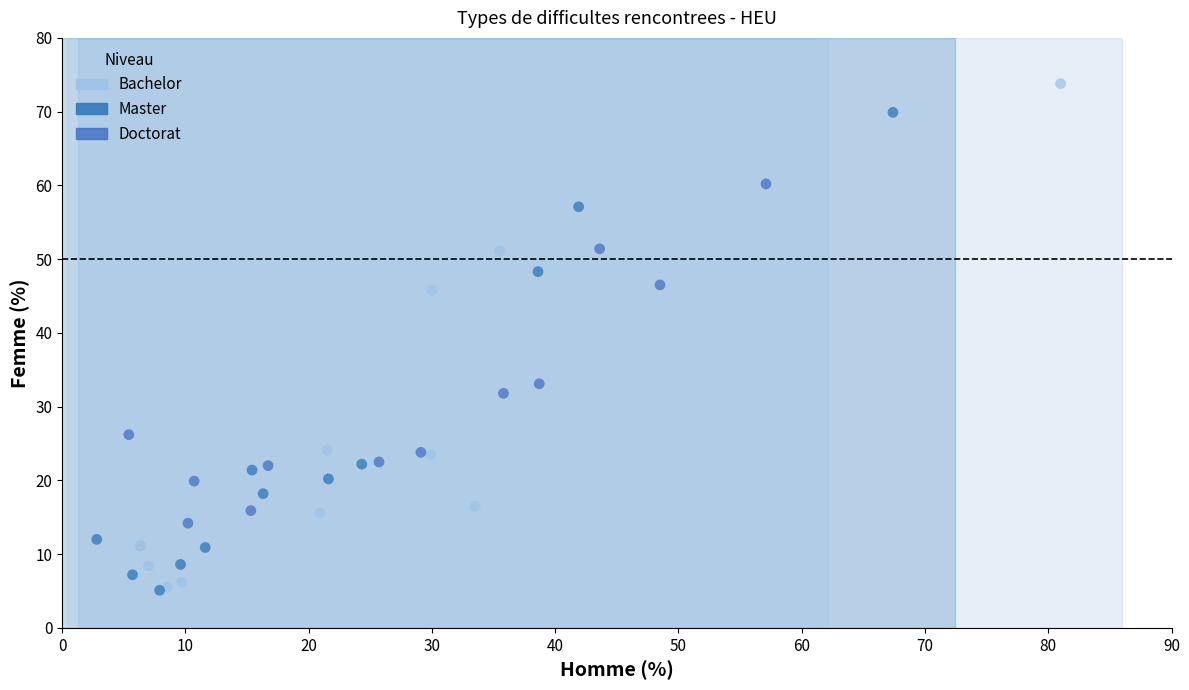

Which series contains the highest Y value?

Bachelor